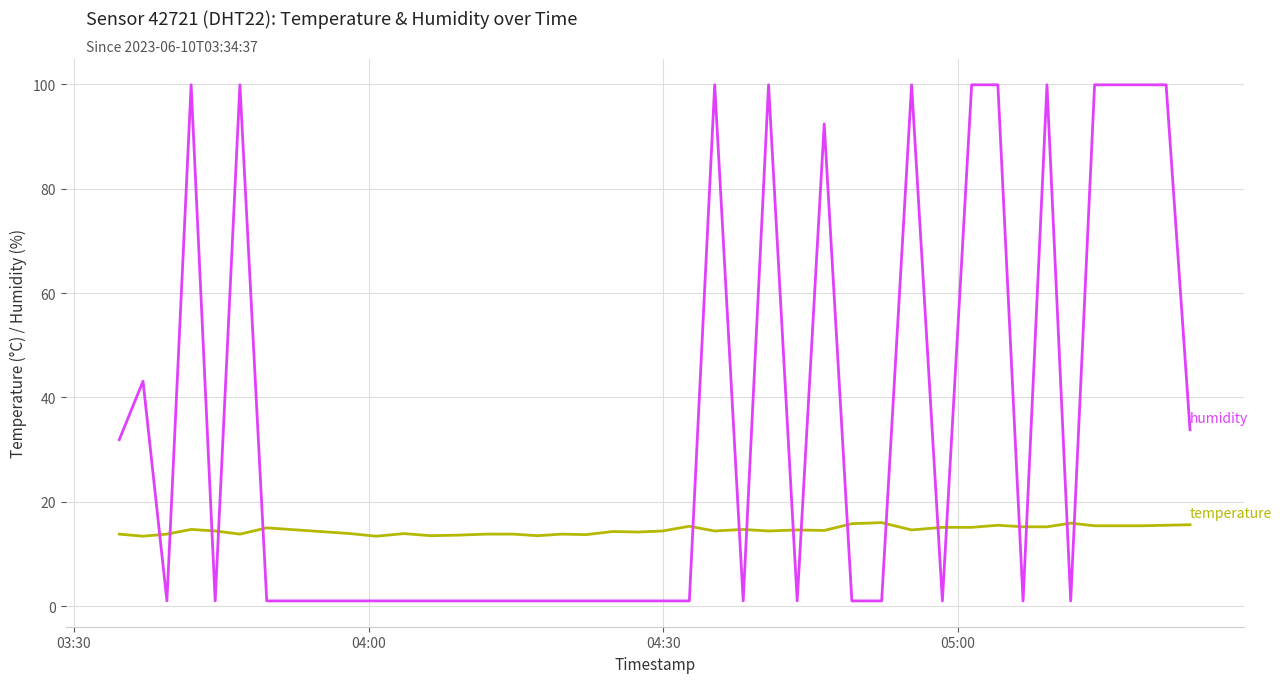

What is the maximum value shown in the chart?

99.9